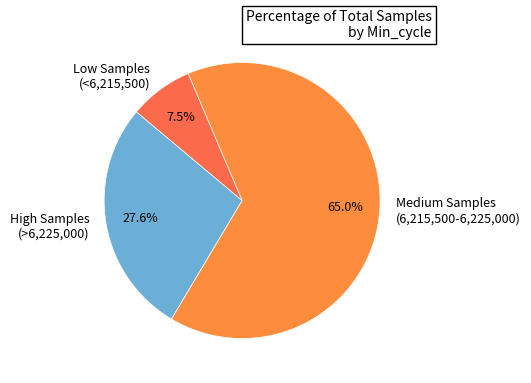

How many segments does this pie chart have?

3